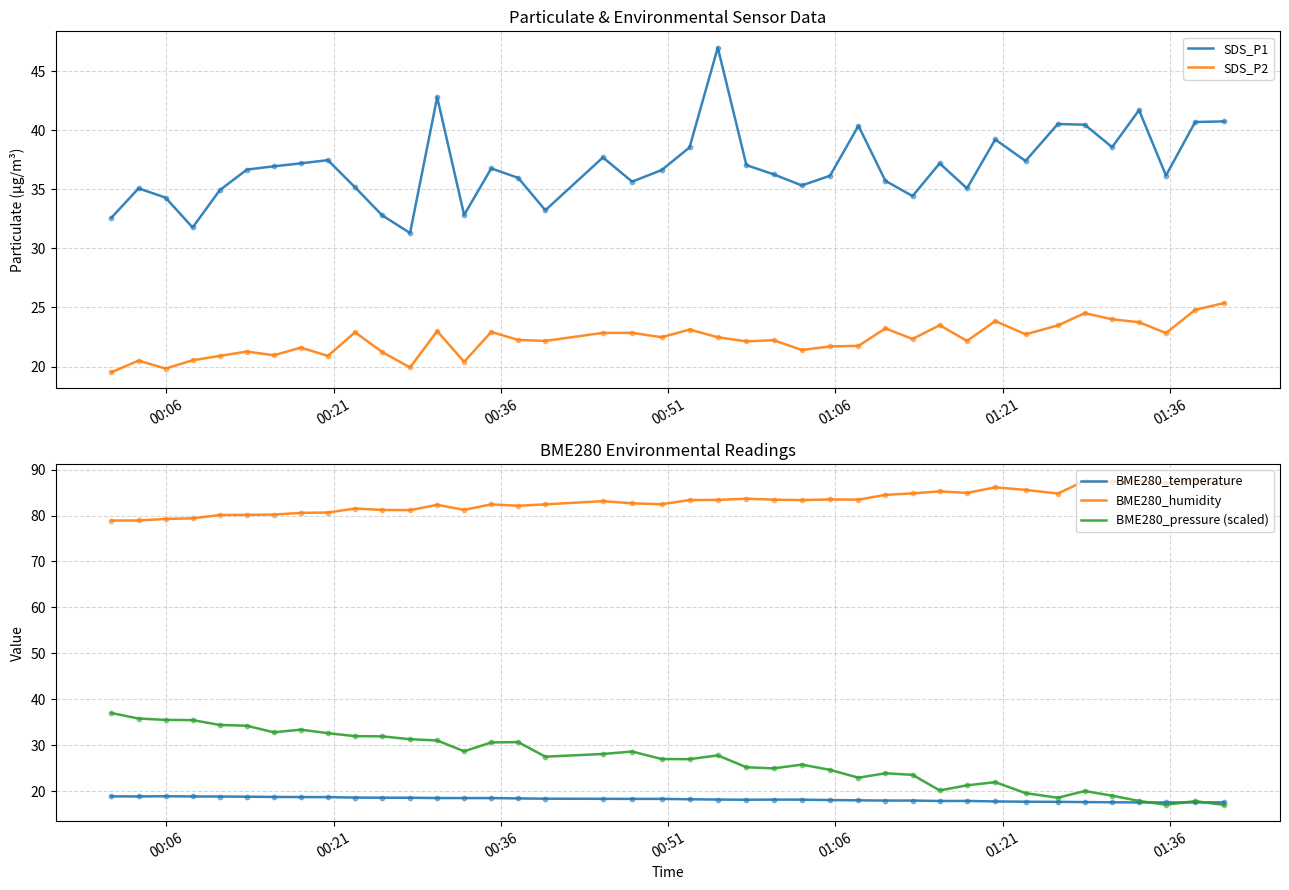

Which series contains the highest Y value?

BME280_humidity